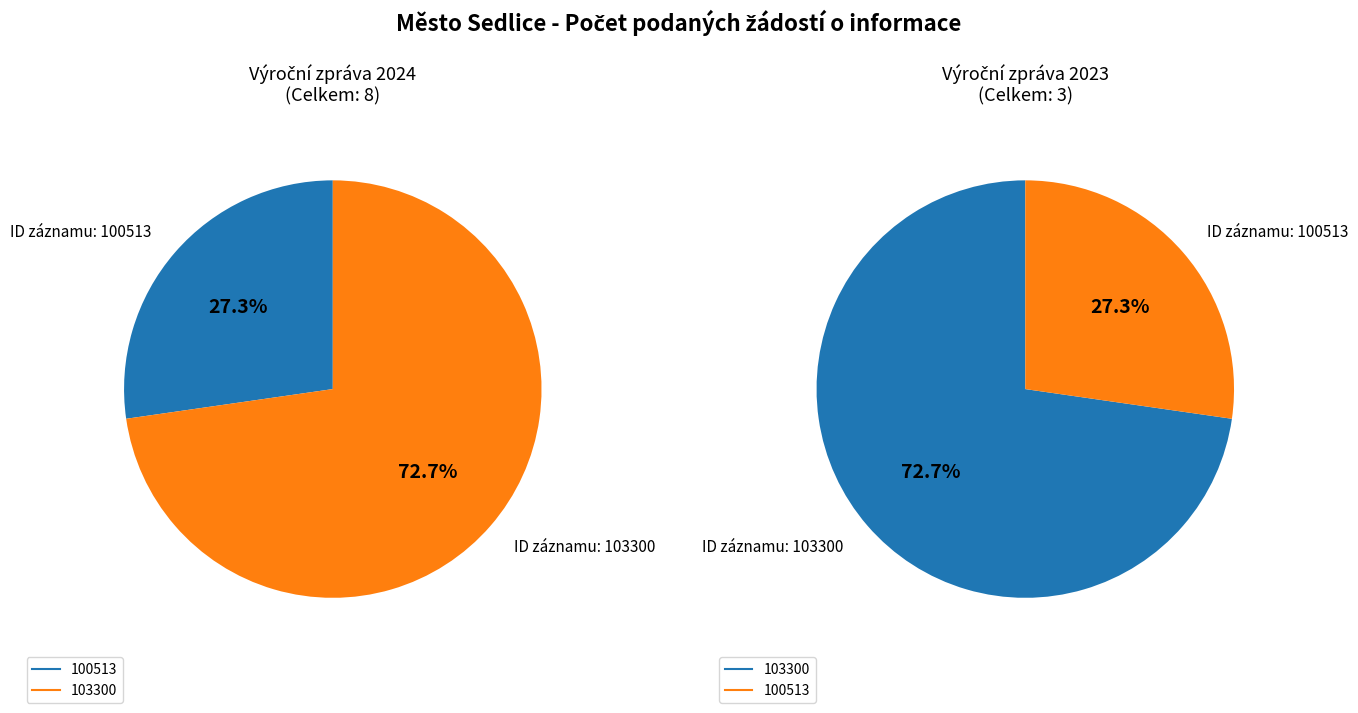

What is the largest slice in the pie chart?

103300